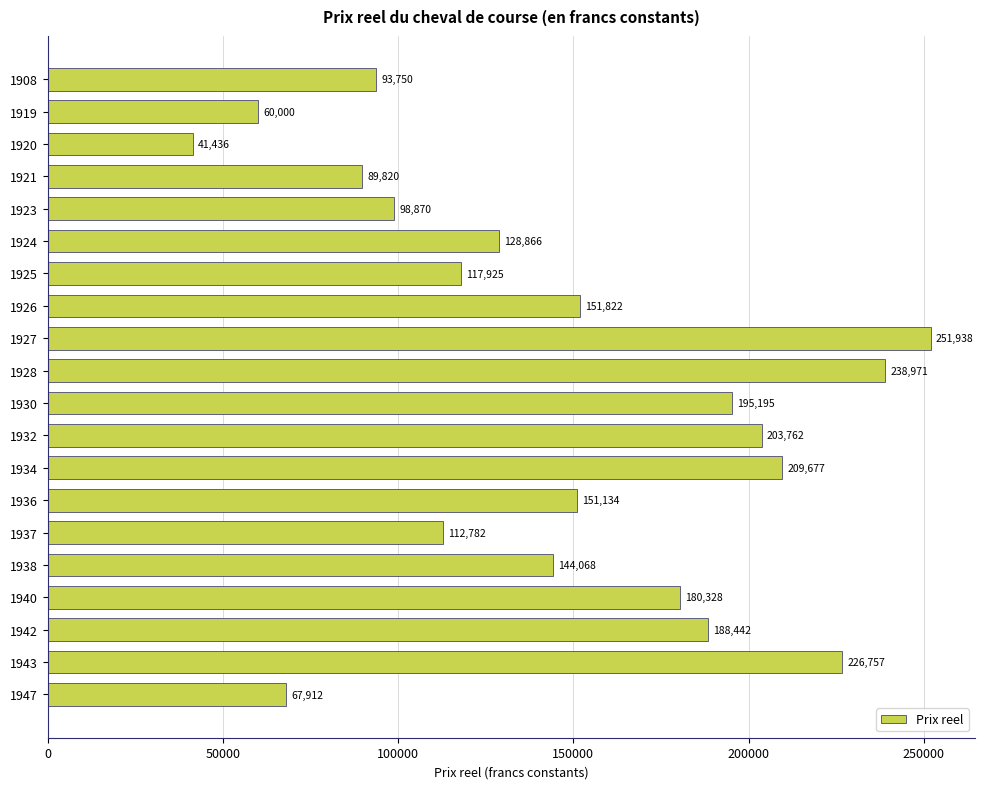

What is the average value?

147672.7